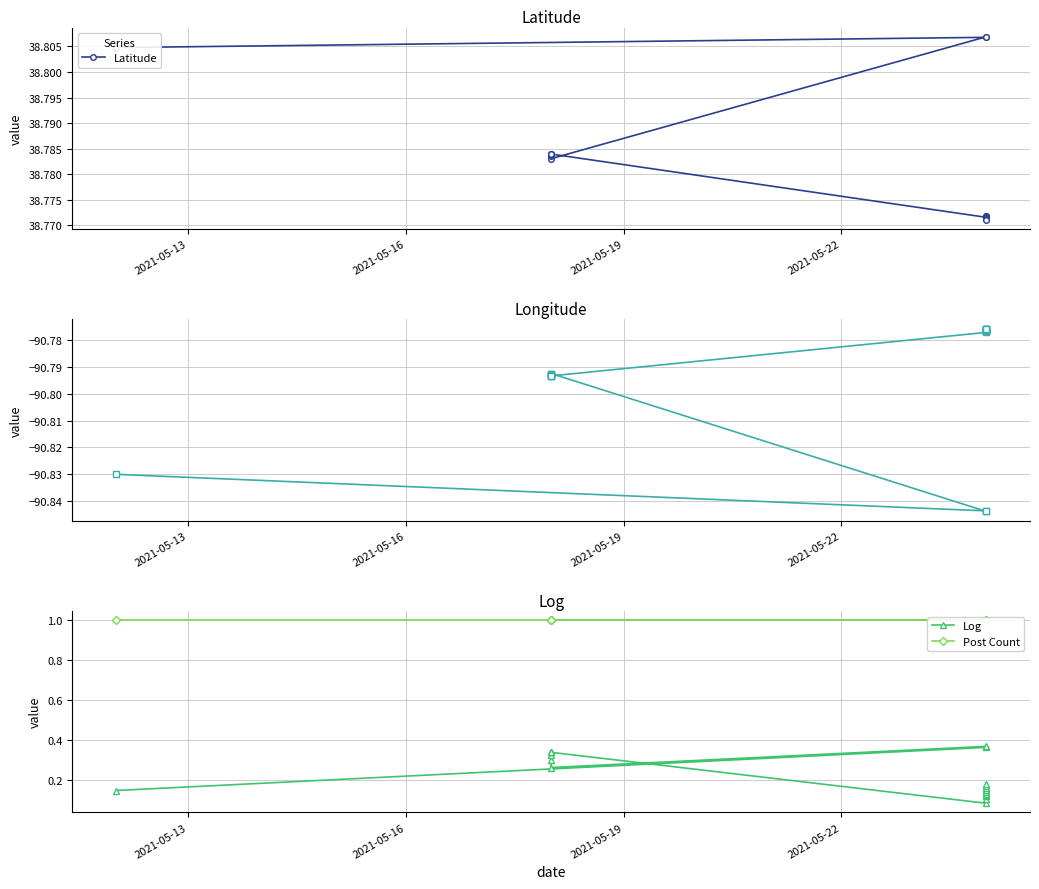

True or false: Log has a value of 0.1 at 2021-05-13.

True